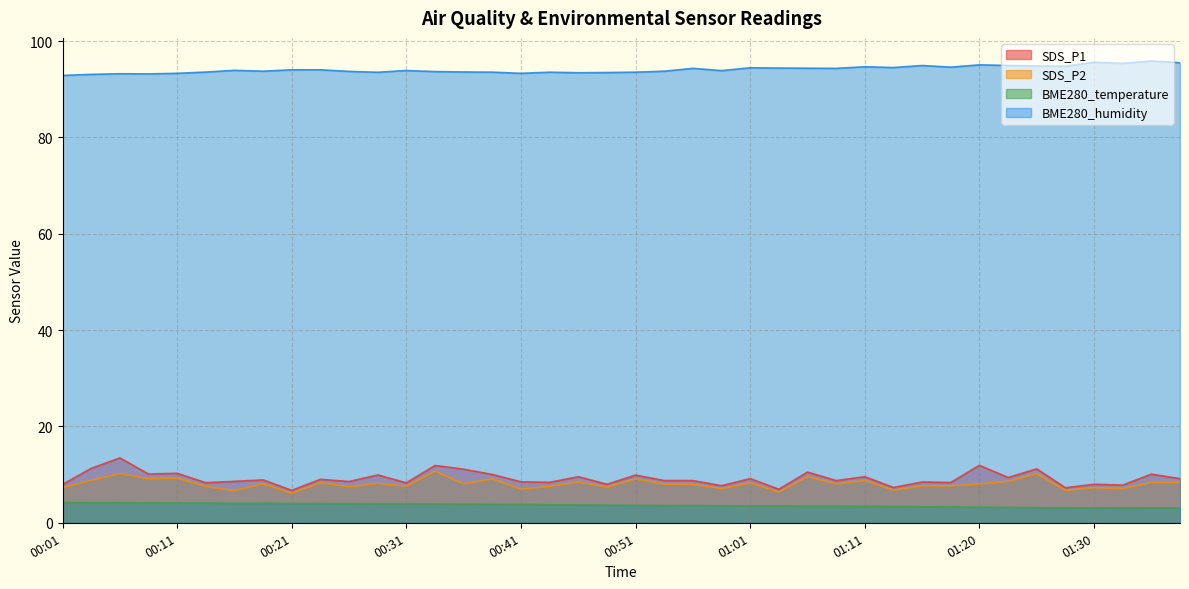

Reading left to right, transcribe all the data shown in this chart.

SDS_P1: 00:01=8.0	00:04=11.3	00:06=13.5	00:09=10.1	00:11=10.3	00:13=8.3	00:16=8.6	00:18=8.9	00:21=6.7	00:23=9.0	00:26=8.6	00:28=9.9	00:31=8.3	00:33=11.9	00:36=11.1	00:38=10.0	00:41=8.5	00:43=8.4	00:46=9.6	00:48=8.0	00:51=9.9	00:53=8.8	00:56=8.8	00:58=7.7	01:01=9.2	01:03=7.0	01:06=10.5	01:08=8.8	01:11=9.6	01:13=7.3	01:15=8.5	01:18=8.4	01:20=11.9	01:23=9.4	01:25=11.2	01:28=7.3	01:30=8.0	01:33=7.8	01:35=10.1	01:38=9.2
SDS_P2: 00:01=7.3	00:04=8.8	00:06=10.2	00:09=9.1	00:11=9.3	00:13=7.5	00:16=6.7	00:18=8.1	00:21=6.1	00:23=8.3	00:26=7.5	00:28=8.2	00:31=7.6	00:33=10.7	00:36=8.1	00:38=9.1	00:41=7.0	00:43=7.6	00:46=8.5	00:48=7.4	00:51=9.1	00:53=8.0	00:56=8.0	00:58=7.1	01:01=8.3	01:03=6.4	01:06=9.6	01:08=8.1	01:11=8.8	01:13=6.8	01:15=7.7	01:18=7.7	01:20=8.1	01:23=8.6	01:25=10.2	01:28=6.7	01:30=7.3	01:33=7.1	01:35=8.4	01:38=8.4
BME280_temperature: 00:01=4.2	00:04=4.2	00:06=4.2	00:09=4.1	00:11=4.1	00:13=4.1	00:16=4.1	00:18=4.0	00:21=4.0	00:23=4.0	00:26=4.0	00:28=4.0	00:31=3.9	00:33=3.9	00:36=3.9	00:38=3.9	00:41=3.8	00:43=3.7	00:46=3.7	00:48=3.7	00:51=3.6	00:53=3.6	00:56=3.6	00:58=3.5	01:01=3.5	01:03=3.5	01:06=3.5	01:08=3.5	01:11=3.4	01:13=3.4	01:15=3.4	01:18=3.3	01:20=3.2	01:23=3.2	01:25=3.1	01:28=3.1	01:30=3.1	01:33=3.1	01:35=3.1	01:38=3.1
BME280_humidity: 00:01=92.9	00:04=93.1	00:06=93.2	00:09=93.2	00:11=93.3	00:13=93.6	00:16=93.9	00:18=93.8	00:21=94.0	00:23=94.0	00:26=93.7	00:28=93.5	00:31=93.9	00:33=93.7	00:36=93.6	00:38=93.6	00:41=93.3	00:43=93.5	00:46=93.4	00:48=93.5	00:51=93.6	00:53=93.8	00:56=94.3	00:58=93.9	01:01=94.5	01:03=94.4	01:06=94.4	01:08=94.3	01:11=94.7	01:13=94.5	01:15=94.9	01:18=94.6	01:20=95.1	01:23=95.0	01:25=94.8	01:28=94.8	01:30=95.6	01:33=95.4	01:35=95.9	01:38=95.5